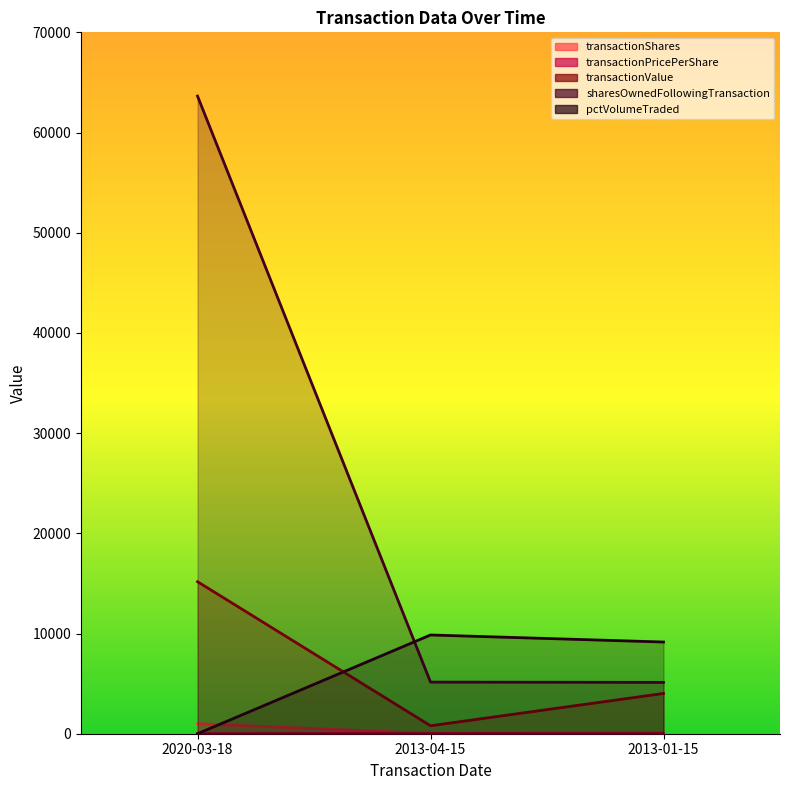

Which label corresponds to the largest value in the chart?

2020-03-18